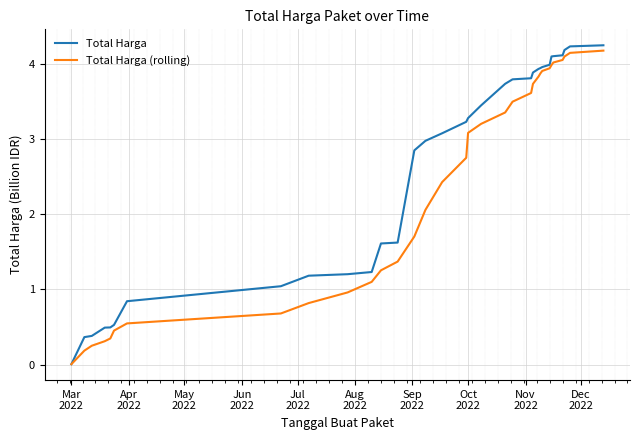

List the series in order of their overall mean, lowest first.

Total Harga (rolling), Total Harga